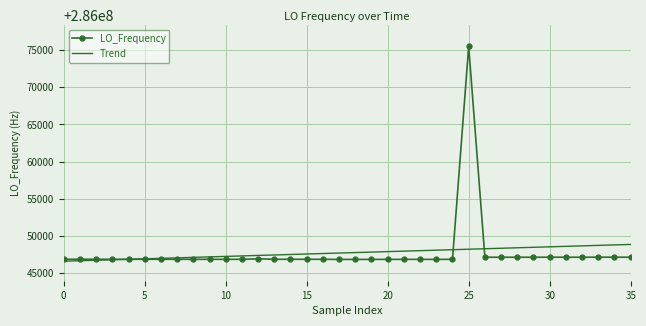

Rank the series by their maximum value, from highest to lowest.

LO_Frequency, Trend